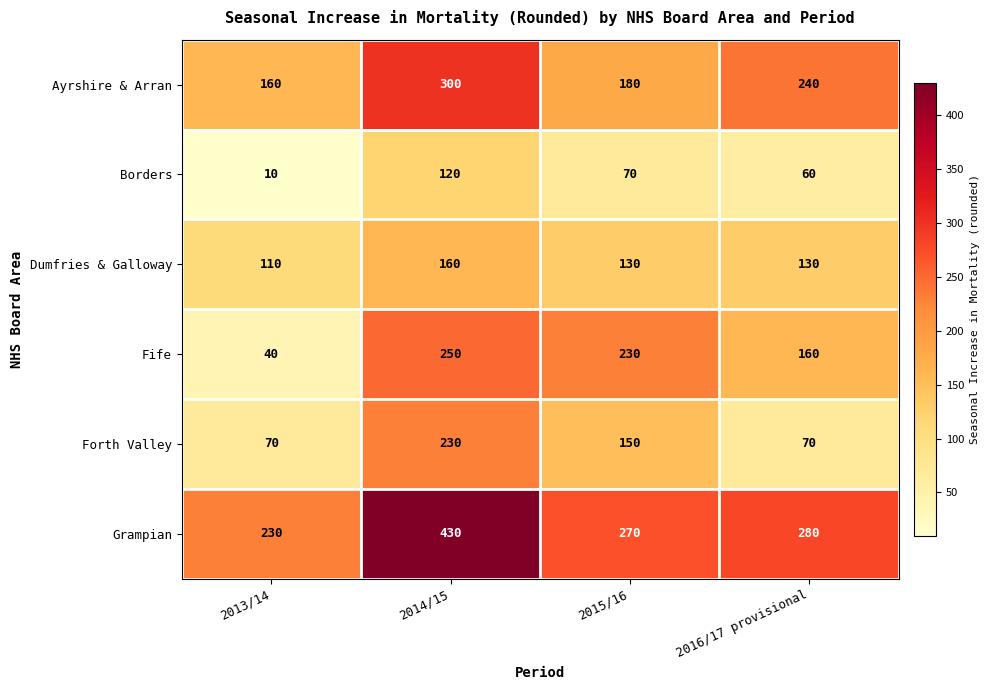

What is the approximate value of Borders at 2016/17 provisional, to the nearest 10?

60